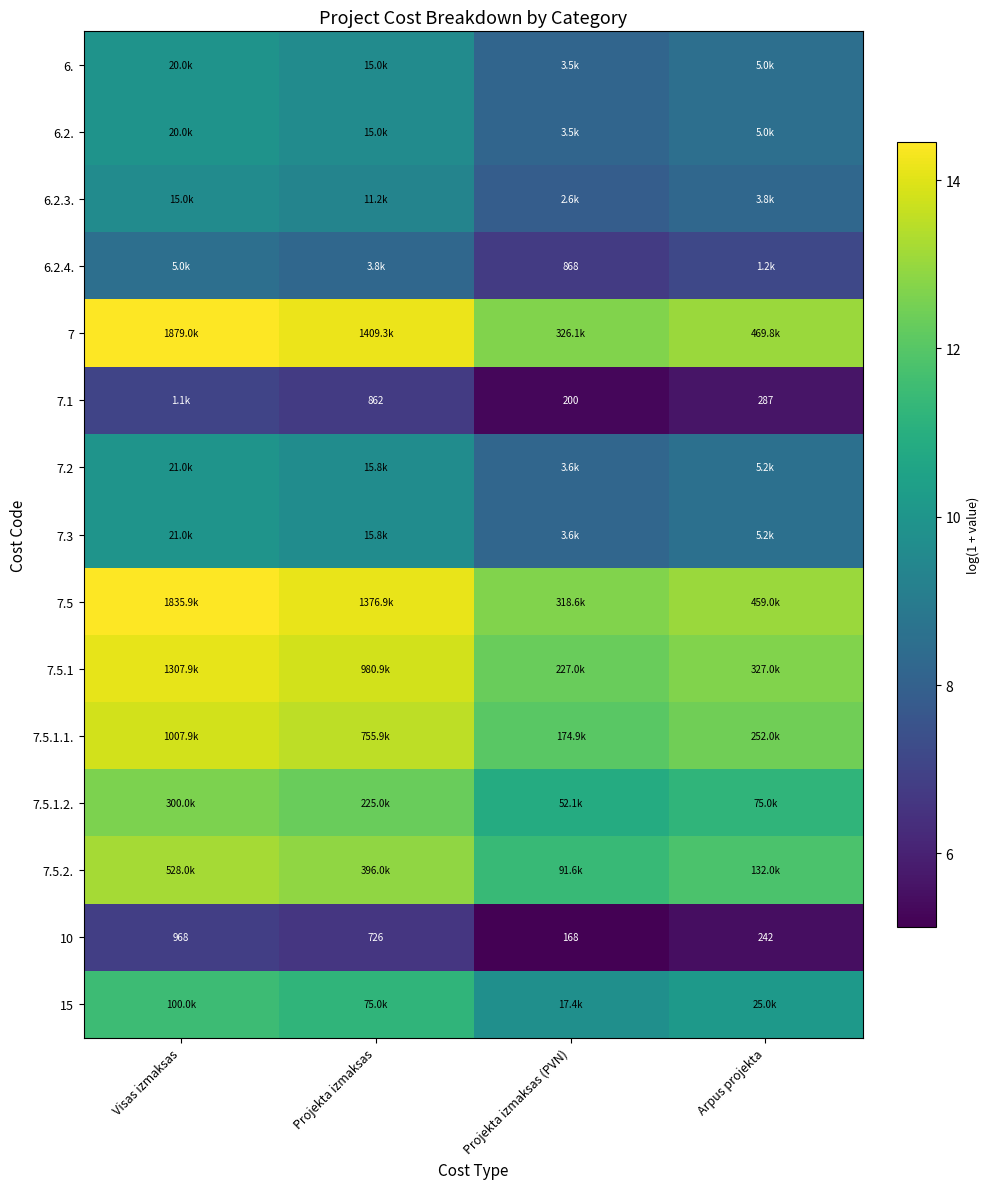

What is the sum of the 6.2.4. values at Arpus projekta and Projekta izmaksas (PVN)?

13.9